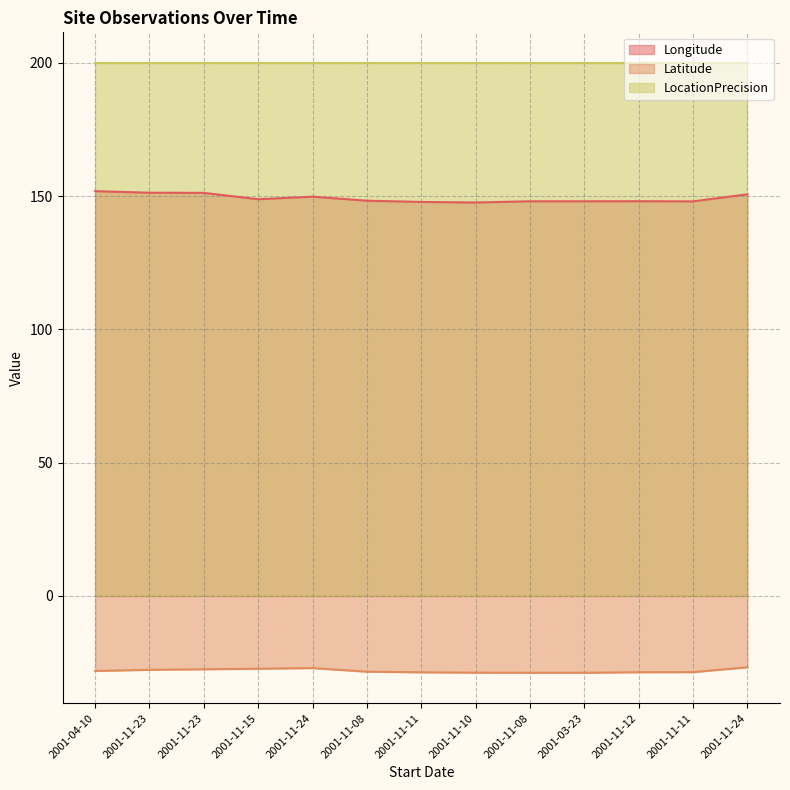

How many categories are shown in the chart?

13